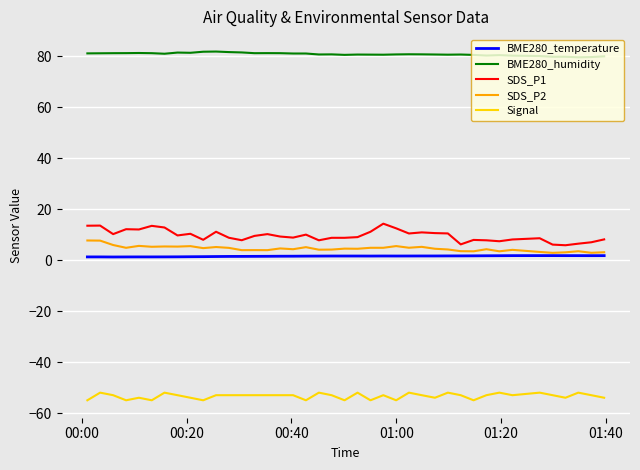

What is the minimum value for SDS_P1?

5.9